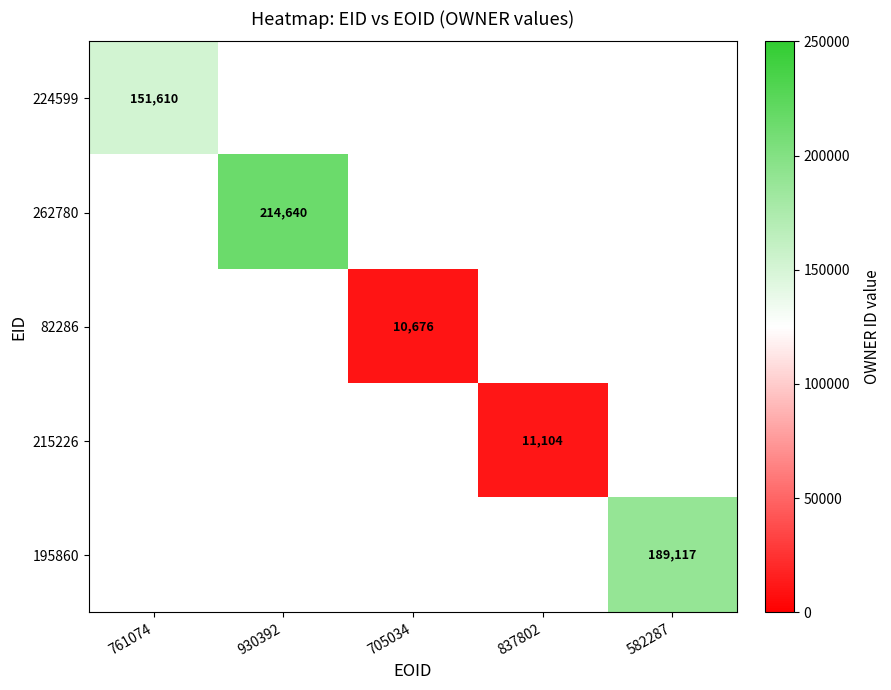

True or false: 195860 has a value of 61835 at 582287.

False